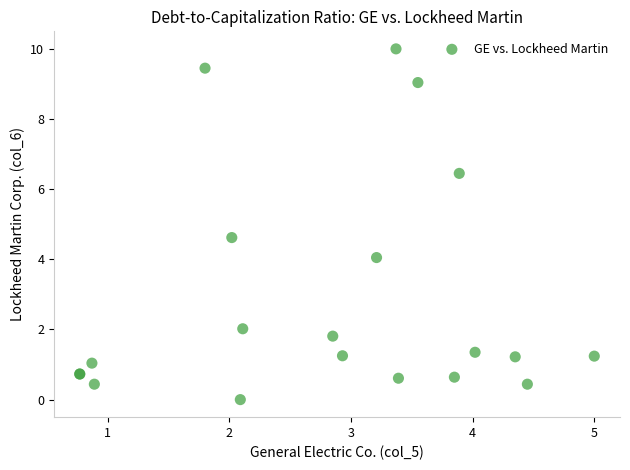

What Y value in the scatter plot is closest to 5?

4.6